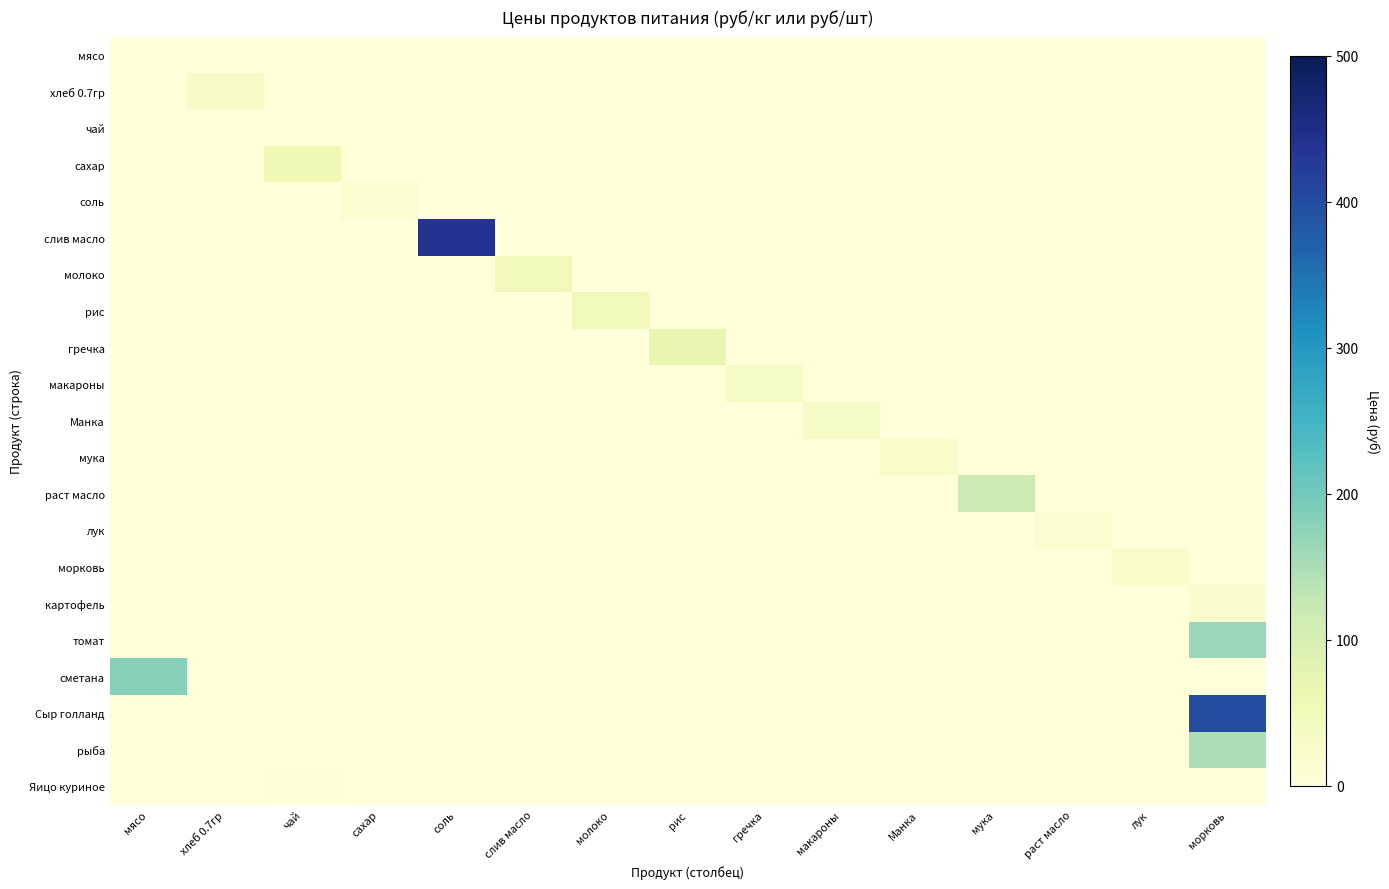

Reading left to right, list all the values displayed in this chart.

мясо: мясо=0.0	хлеб 0.7гр=0.0	чай=0.0	сахар=0.0	соль=0.0	слив масло=0.0	молоко=0.0	рис=0.0	гречка=0.0	макароны=0.0	Манка=0.0	мука=0.0	раст масло=0.0	лук=0.0	морковь=0.0
хлеб 0.7гр: мясо=0.0	хлеб 0.7гр=28.6	чай=0.0	сахар=0.0	соль=0.0	слив масло=0.0	молоко=0.0	рис=0.0	гречка=0.0	макароны=0.0	Манка=0.0	мука=0.0	раст масло=0.0	лук=0.0	морковь=0.0
чай: мясо=0.0	хлеб 0.7гр=0.0	чай=0.0	сахар=0.0	соль=0.0	слив масло=0.0	молоко=0.0	рис=0.0	гречка=0.0	макароны=0.0	Манка=0.0	мука=0.0	раст масло=0.0	лук=0.0	морковь=0.0
сахар: мясо=0.0	хлеб 0.7гр=0.0	чай=55.0	сахар=0.0	соль=0.0	слив масло=0.0	молоко=0.0	рис=0.0	гречка=0.0	макароны=0.0	Манка=0.0	мука=0.0	раст масло=0.0	лук=0.0	морковь=0.0
соль: мясо=0.0	хлеб 0.7гр=0.0	чай=0.0	сахар=12.0	соль=0.0	слив масло=0.0	молоко=0.0	рис=0.0	гречка=0.0	макароны=0.0	Манка=0.0	мука=0.0	раст масло=0.0	лук=0.0	морковь=0.0
слив масло: мясо=0.0	хлеб 0.7гр=0.0	чай=0.0	сахар=0.0	соль=438.9	слив масло=0.0	молоко=0.0	рис=0.0	гречка=0.0	макароны=0.0	Манка=0.0	мука=0.0	раст масло=0.0	лук=0.0	морковь=0.0
молоко: мясо=0.0	хлеб 0.7гр=0.0	чай=0.0	сахар=0.0	соль=0.0	слив масло=47.0	молоко=0.0	рис=0.0	гречка=0.0	макароны=0.0	Манка=0.0	мука=0.0	раст масло=0.0	лук=0.0	морковь=0.0
рис: мясо=0.0	хлеб 0.7гр=0.0	чай=0.0	сахар=0.0	соль=0.0	слив масло=0.0	молоко=47.0	рис=0.0	гречка=0.0	макароны=0.0	Манка=0.0	мука=0.0	раст масло=0.0	лук=0.0	морковь=0.0
гречка: мясо=0.0	хлеб 0.7гр=0.0	чай=0.0	сахар=0.0	соль=0.0	слив масло=0.0	молоко=0.0	рис=70.0	гречка=0.0	макароны=0.0	Манка=0.0	мука=0.0	раст масло=0.0	лук=0.0	морковь=0.0
макароны: мясо=0.0	хлеб 0.7гр=0.0	чай=0.0	сахар=0.0	соль=0.0	слив масло=0.0	молоко=0.0	рис=0.0	гречка=32.0	макароны=0.0	Манка=0.0	мука=0.0	раст масло=0.0	лук=0.0	морковь=0.0
Манка: мясо=0.0	хлеб 0.7гр=0.0	чай=0.0	сахар=0.0	соль=0.0	слив масло=0.0	молоко=0.0	рис=0.0	гречка=0.0	макароны=32.0	Манка=0.0	мука=0.0	раст масло=0.0	лук=0.0	морковь=0.0
мука: мясо=0.0	хлеб 0.7гр=0.0	чай=0.0	сахар=0.0	соль=0.0	слив масло=0.0	молоко=0.0	рис=0.0	гречка=0.0	макароны=0.0	Манка=24.0	мука=0.0	раст масло=0.0	лук=0.0	морковь=0.0
раст масло: мясо=0.0	хлеб 0.7гр=0.0	чай=0.0	сахар=0.0	соль=0.0	слив масло=0.0	молоко=0.0	рис=0.0	гречка=0.0	макароны=0.0	Манка=0.0	мука=115.0	раст масло=0.0	лук=0.0	морковь=0.0
лук: мясо=0.0	хлеб 0.7гр=0.0	чай=0.0	сахар=0.0	соль=0.0	слив масло=0.0	молоко=0.0	рис=0.0	гречка=0.0	макароны=0.0	Манка=0.0	мука=0.0	раст масло=15.0	лук=0.0	морковь=0.0
морковь: мясо=0.0	хлеб 0.7гр=0.0	чай=0.0	сахар=0.0	соль=0.0	слив масло=0.0	молоко=0.0	рис=0.0	гречка=0.0	макароны=0.0	Манка=0.0	мука=0.0	раст масло=0.0	лук=25.0	морковь=0.0
картофель: мясо=0.0	хлеб 0.7гр=0.0	чай=0.0	сахар=0.0	соль=0.0	слив масло=0.0	молоко=0.0	рис=0.0	гречка=0.0	макароны=0.0	Манка=0.0	мука=0.0	раст масло=0.0	лук=0.0	морковь=20.0
томат: мясо=0.0	хлеб 0.7гр=0.0	чай=0.0	сахар=0.0	соль=0.0	слив масло=0.0	молоко=0.0	рис=0.0	гречка=0.0	макароны=0.0	Манка=0.0	мука=0.0	раст масло=0.0	лук=0.0	морковь=164.3
сметана: мясо=180.0	хлеб 0.7гр=0.0	чай=0.0	сахар=0.0	соль=0.0	слив масло=0.0	молоко=0.0	рис=0.0	гречка=0.0	макароны=0.0	Манка=0.0	мука=0.0	раст масло=0.0	лук=0.0	морковь=0.0
Сыр голланд: мясо=0.0	хлеб 0.7гр=0.0	чай=0.0	сахар=0.0	соль=0.0	слив масло=0.0	молоко=0.0	рис=0.0	гречка=0.0	макароны=0.0	Манка=0.0	мука=0.0	раст масло=0.0	лук=0.0	морковь=400.0
рыба: мясо=0.0	хлеб 0.7гр=0.0	чай=0.0	сахар=0.0	соль=0.0	слив масло=0.0	молоко=0.0	рис=0.0	гречка=0.0	макароны=0.0	Манка=0.0	мука=0.0	раст масло=0.0	лук=0.0	морковь=150.0
Яицо куриное: мясо=0.0	хлеб 0.7гр=0.0	чай=6.0	сахар=0.0	соль=0.0	слив масло=0.0	молоко=0.0	рис=0.0	гречка=0.0	макароны=0.0	Манка=0.0	мука=0.0	раст масло=0.0	лук=0.0	морковь=0.0